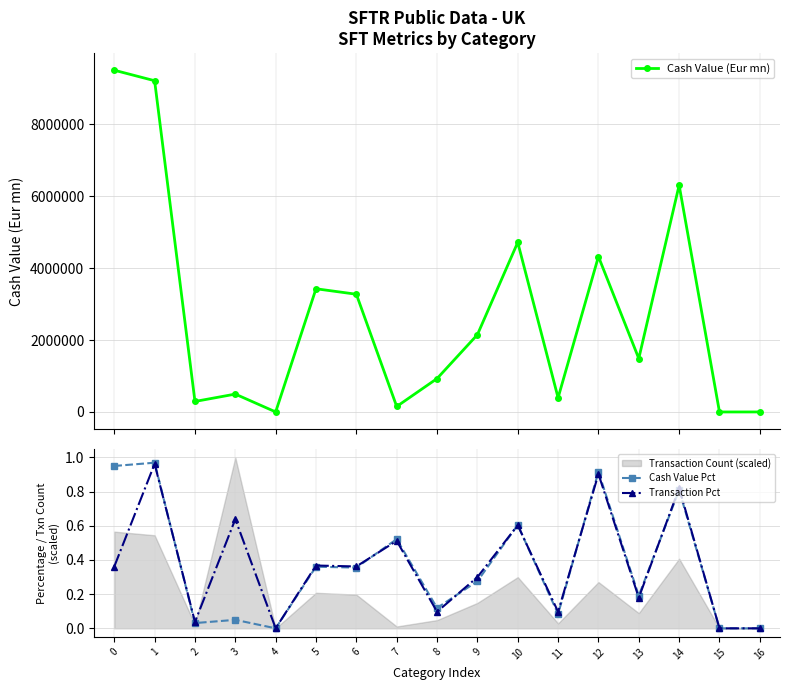

How many intersections are there between Transaction Pct and Cash Value Pct?

7